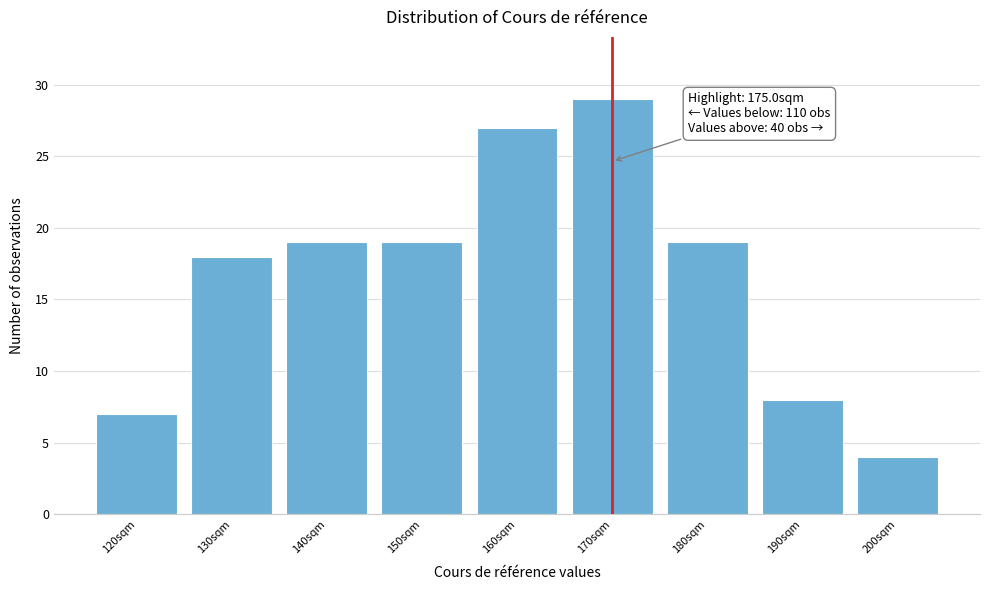

Reading left to right, what are all the values shown in this chart?

7	18	19	19	27	29	19	8	4